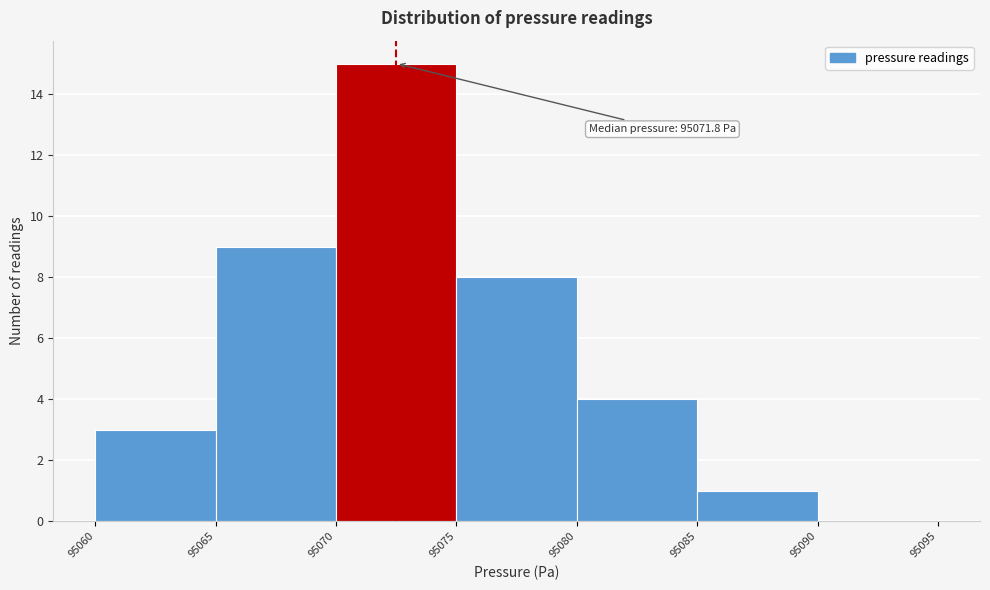

Over which range of the x-axis is the bar tallest?

95070 to 95075